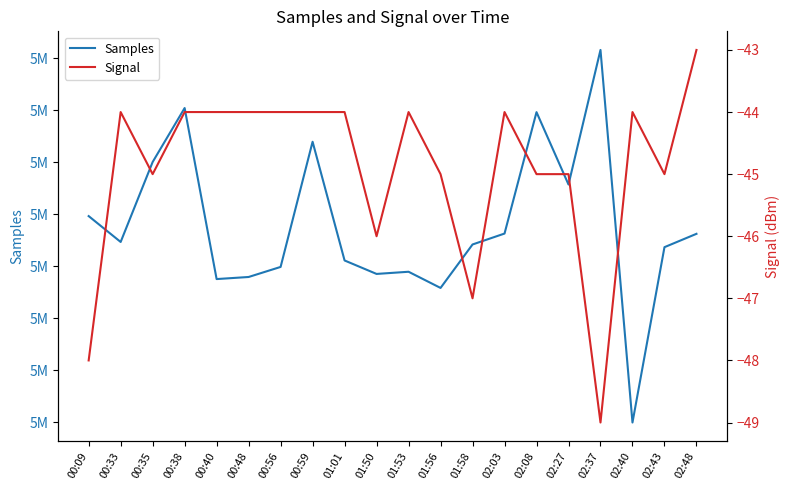

What is the sum of the Signal values at 02:43 and 00:40?

-89